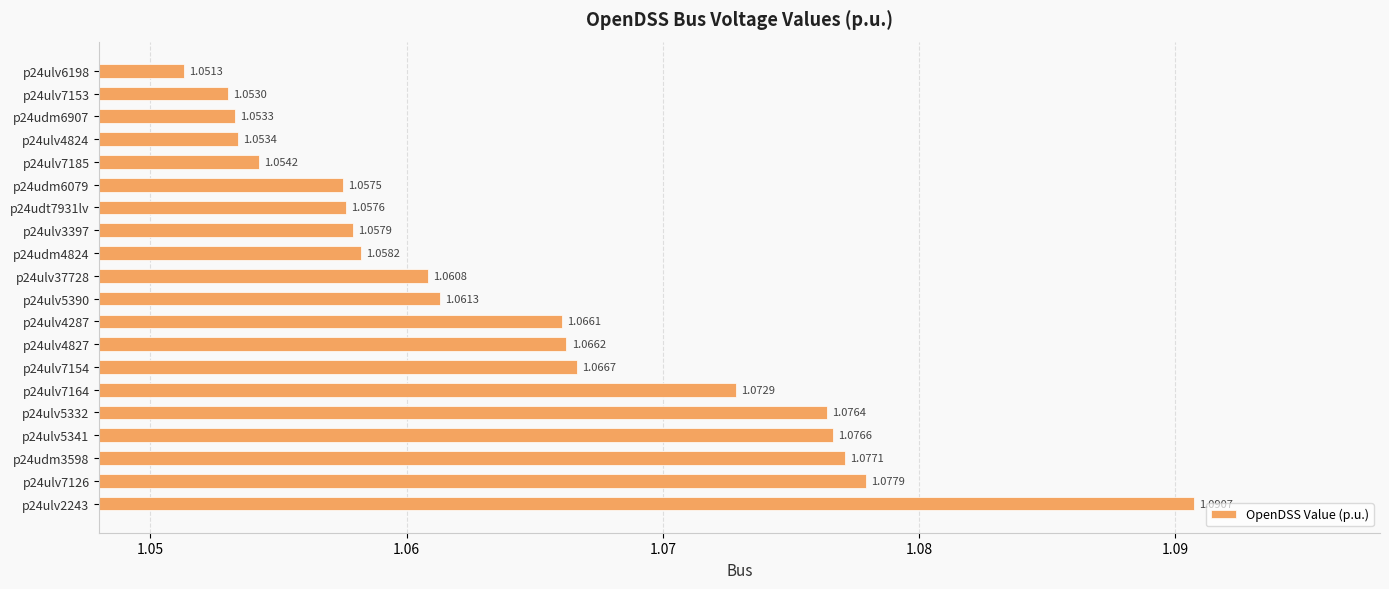

Between p24ulv7185 and p24ulv7126, which is larger?

p24ulv7126